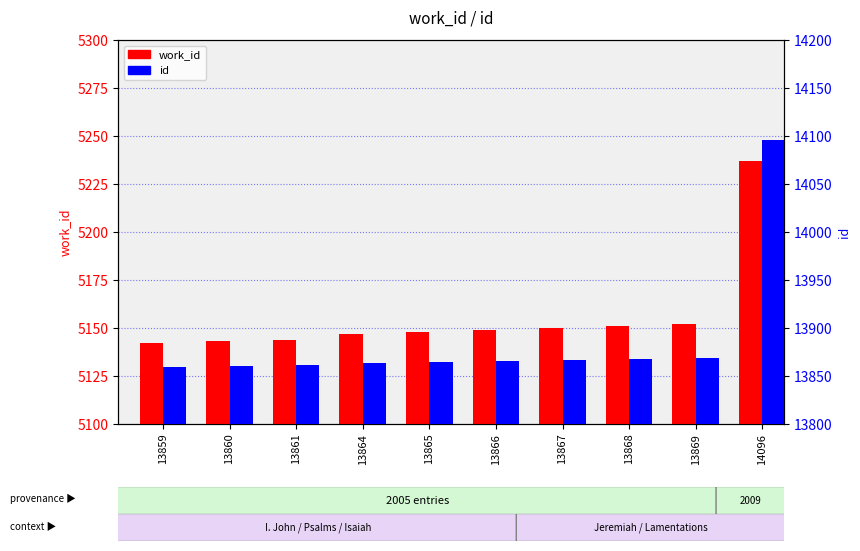

Is it true that work_id equals 8177 at 14096?

False